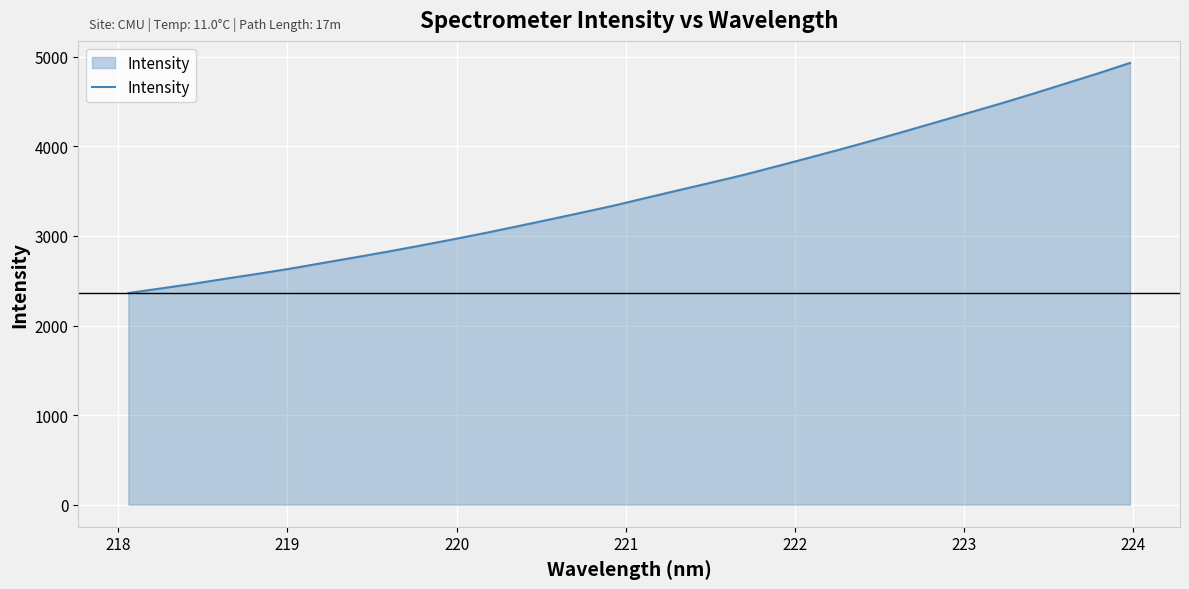

What is the sum of all values?

111222.0